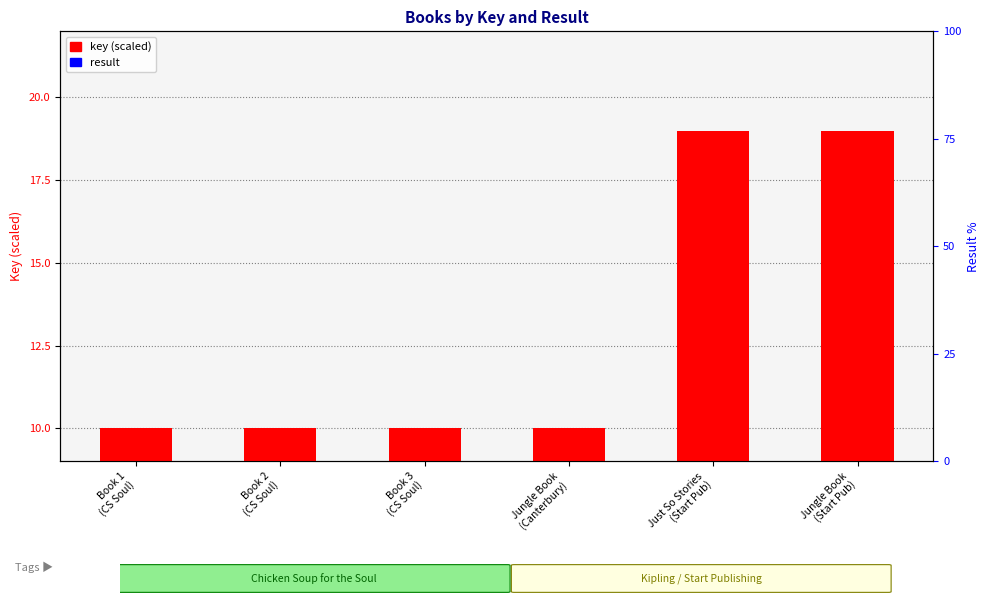

What is the difference between the maximum and minimum values in the key (scaled) series?

9.0